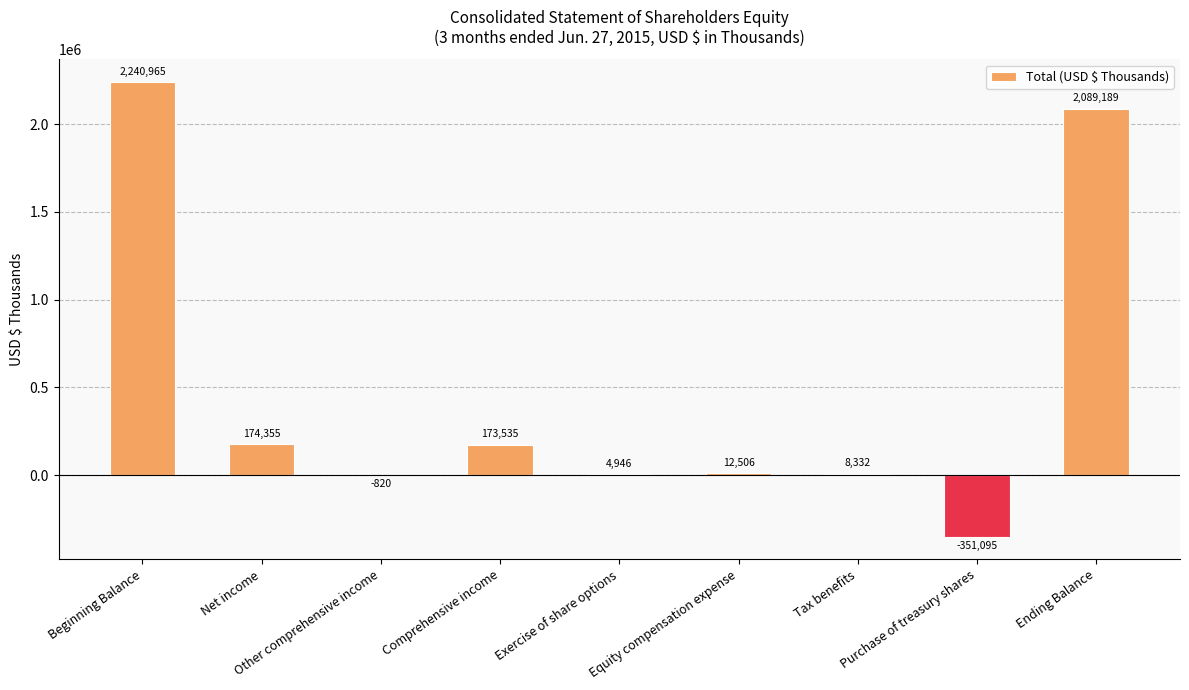

The value at Equity compensation expense is 12506. True or false?

True